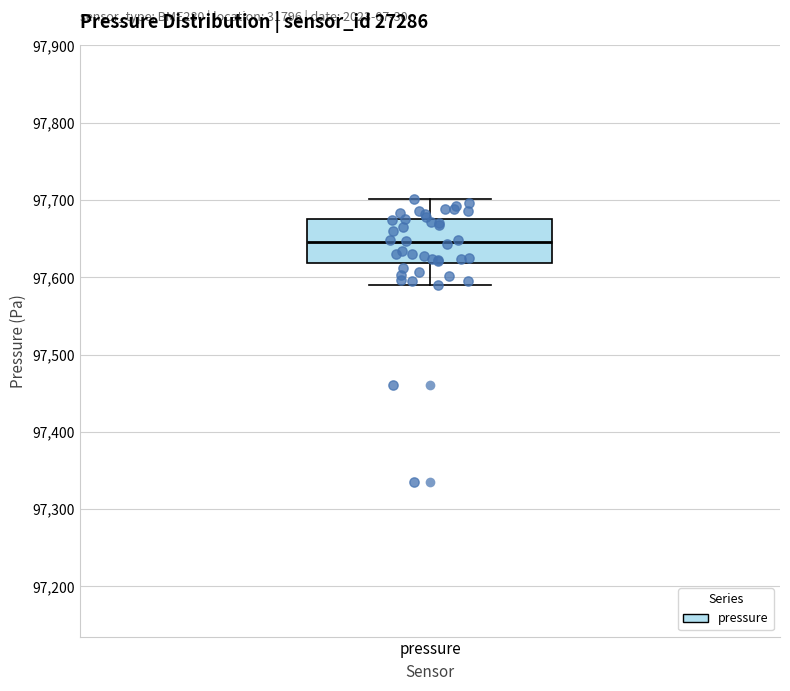

Where does the lower whisker of the box for pressure end on the y-axis? The values are not printed on the chart, so give them approximately, as read against the axis.

97590